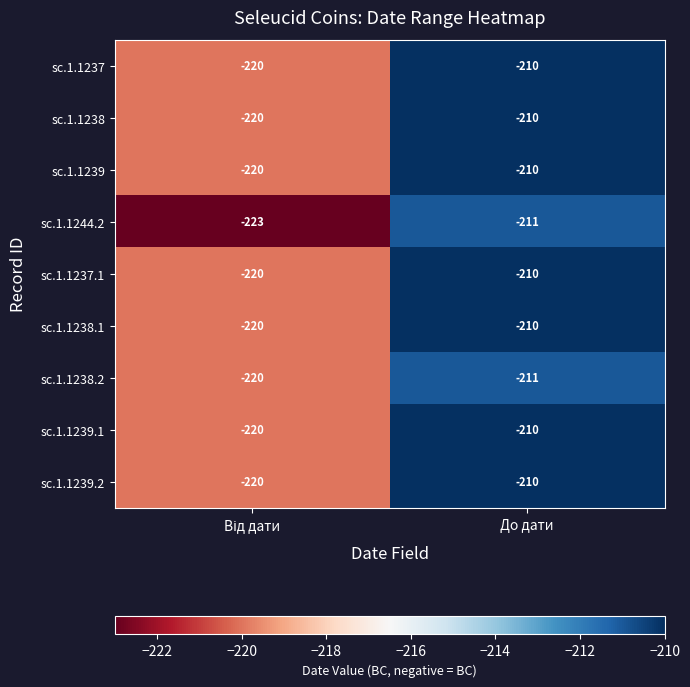

The value of sc.1.1237 at До дати is -210. True or false?

True